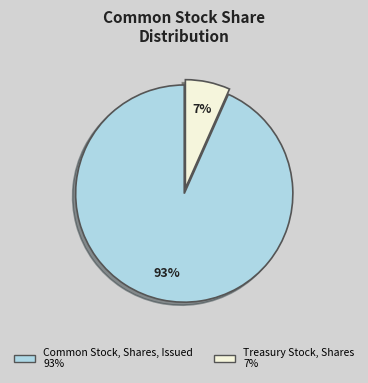

To the nearest percent, what percentage of the pie is Treasury Stock, Shares?

7%